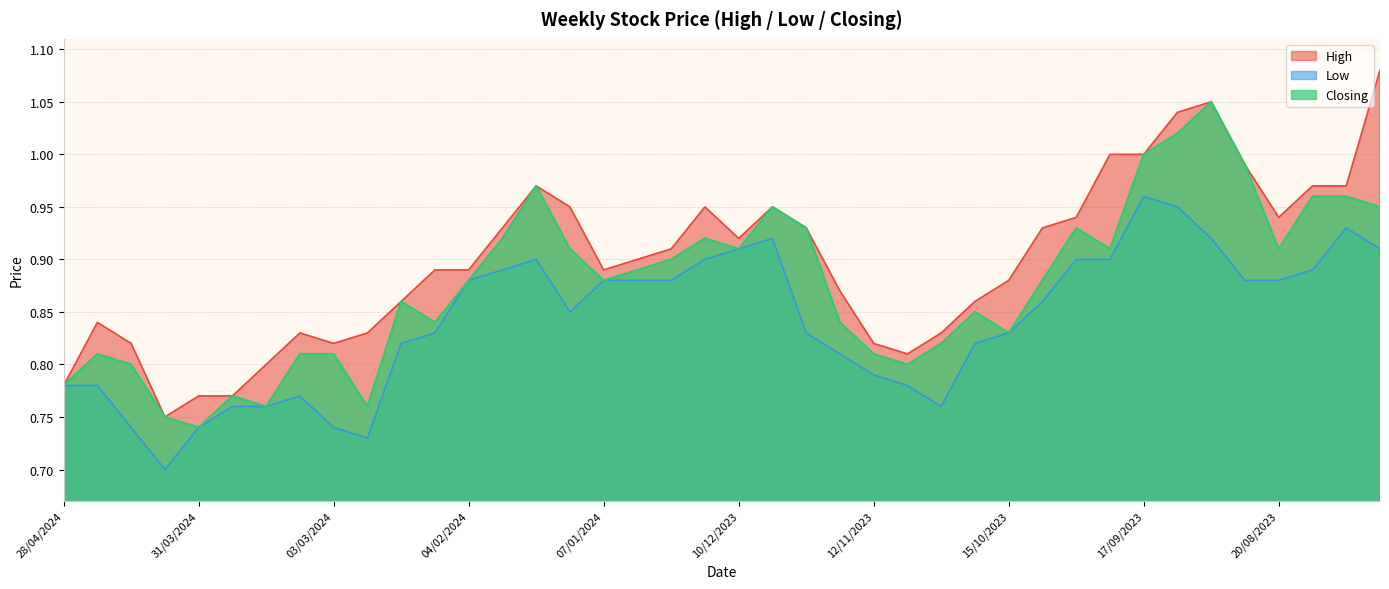

Count the number of data series in this chart.

3